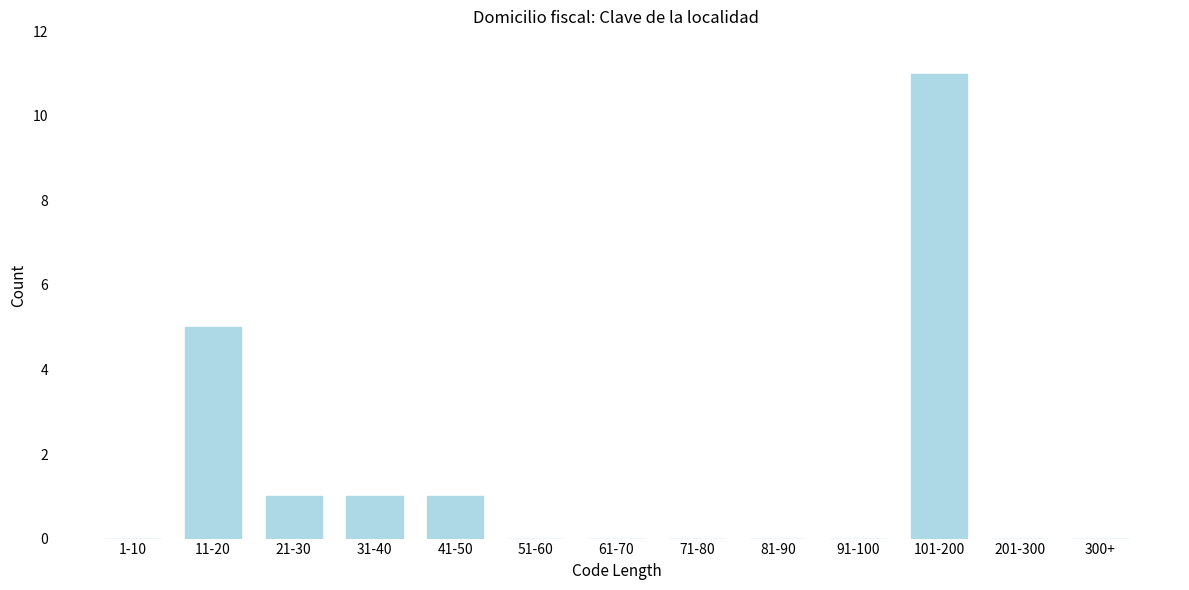

Reading left to right, extract all data points from this chart.

1-10=0	11-20=5	21-30=1	31-40=1	41-50=1	51-60=0	61-70=0	71-80=0	81-90=0	91-100=0	101-200=11	201-300=0	300+=0